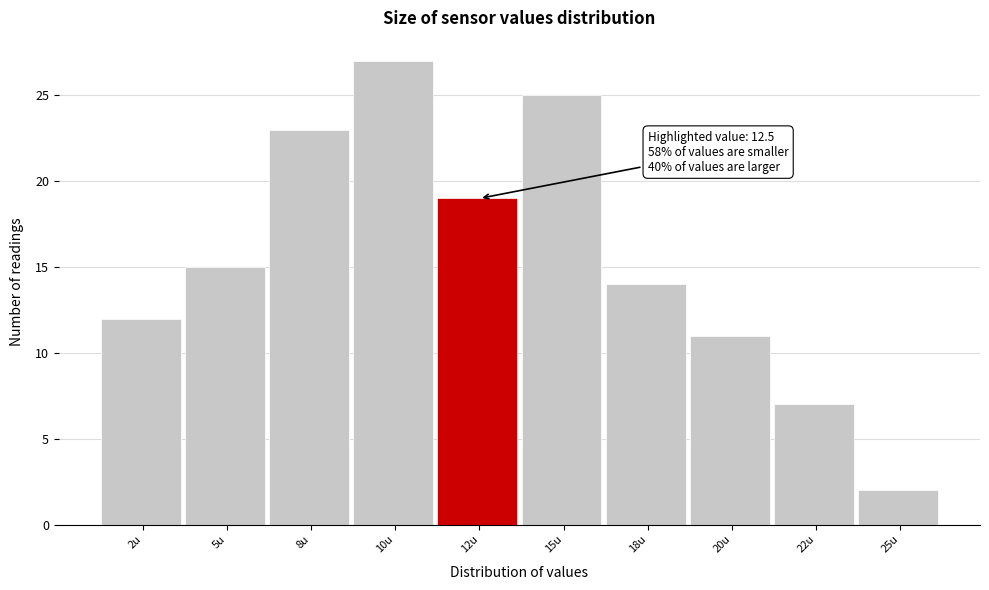

Reading left to right, what are all the values shown in this chart?

12	15	23	27	19	25	14	11	7	2